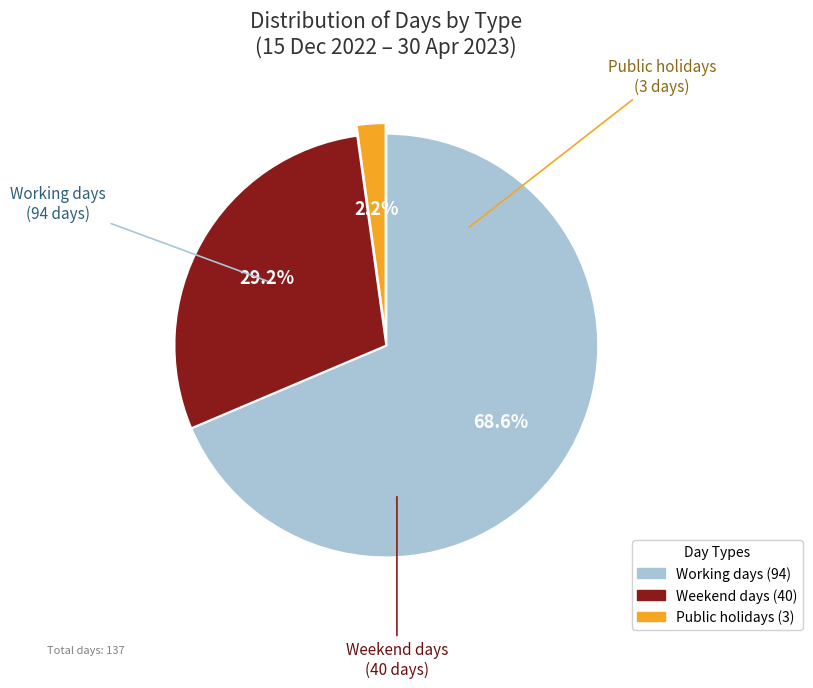

Is there any slice that represents more than half of the pie?

Yes